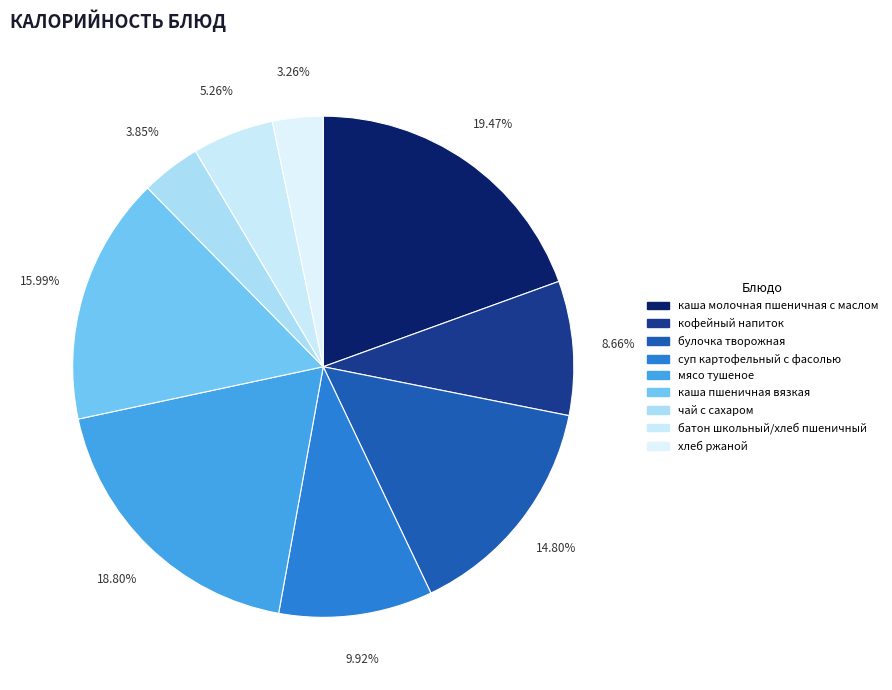

What percentage is the хлеб ржаной slice, to the nearest percent?

3%